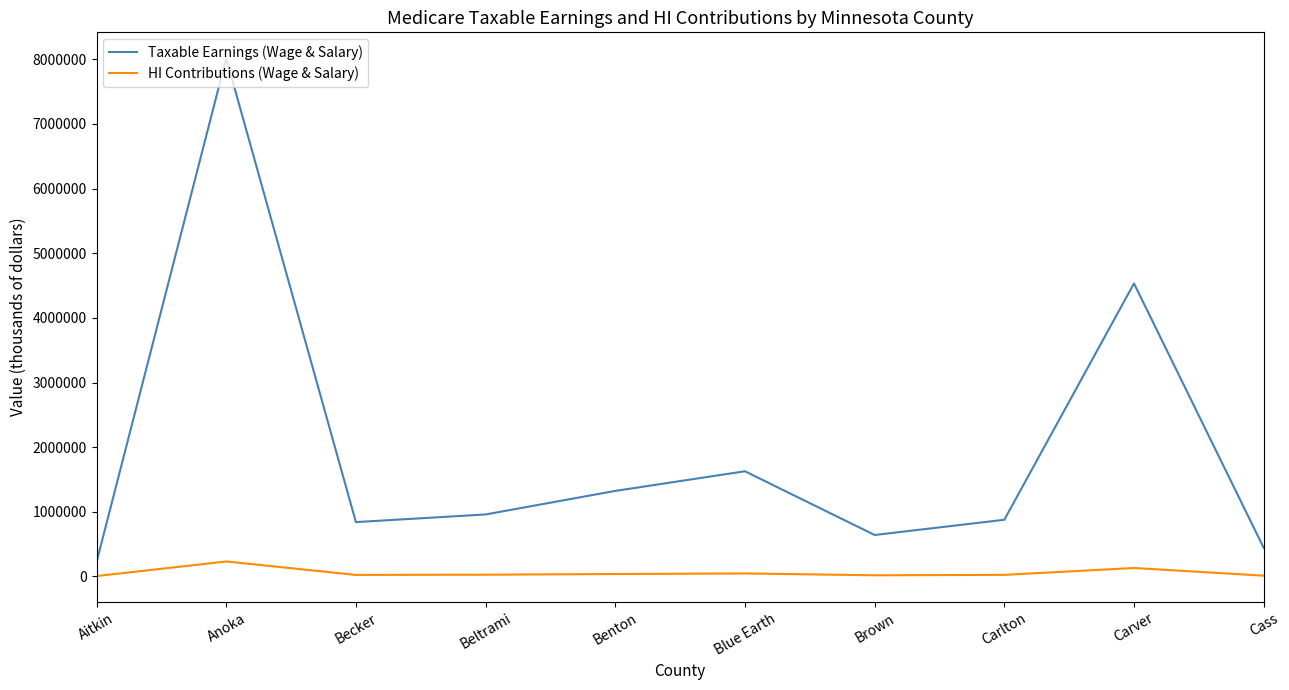

How many interior local peaks does the Taxable Earnings (Wage & Salary) series have?

3